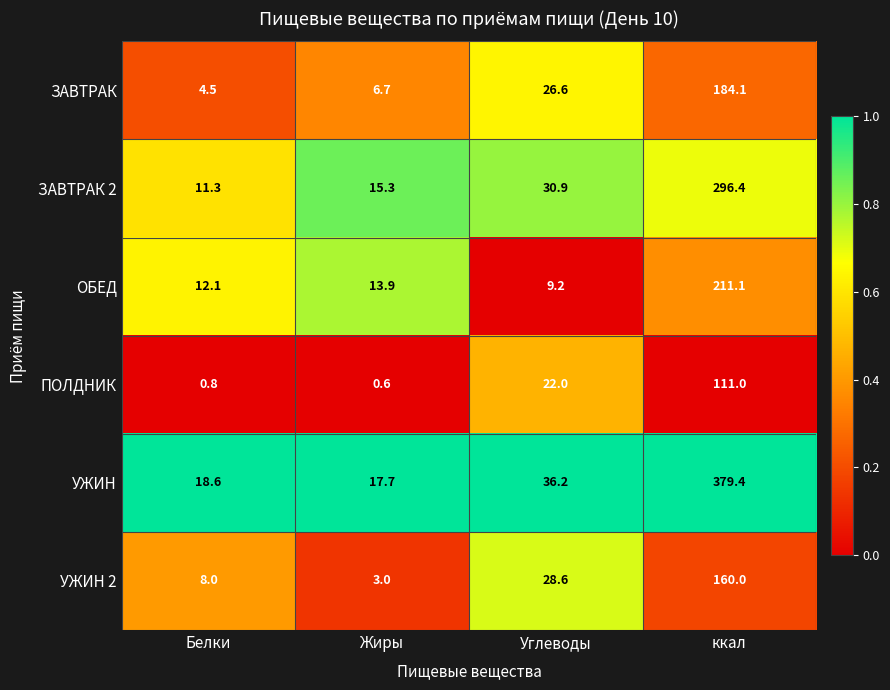

Which series changed the most between Белки and Жиры?

УЖИН 2